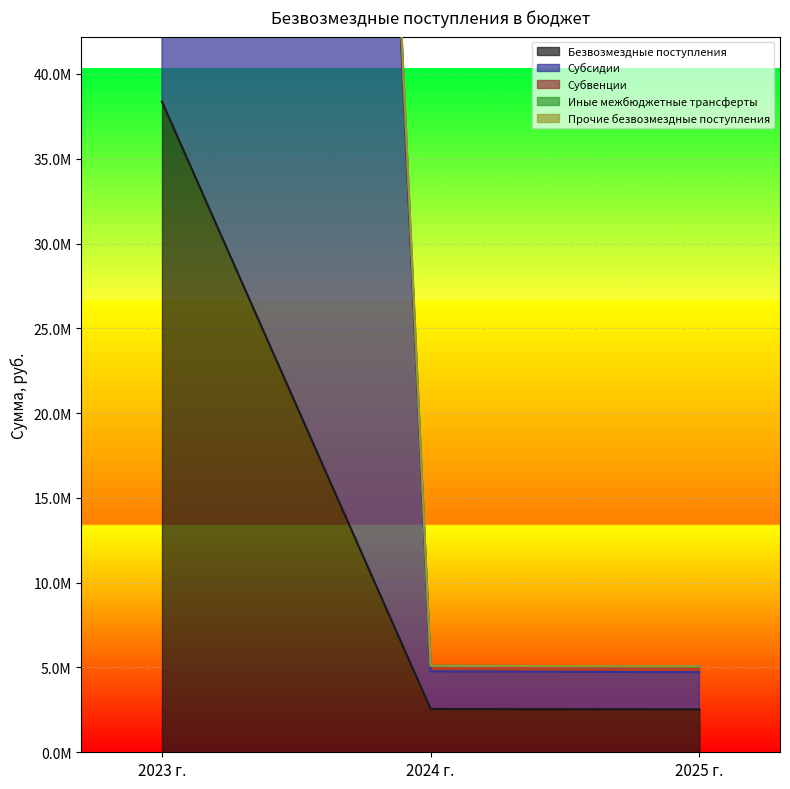

Is it true that Прочие безвозмездные поступления equals 5101240.0 at 2024 г.?

True